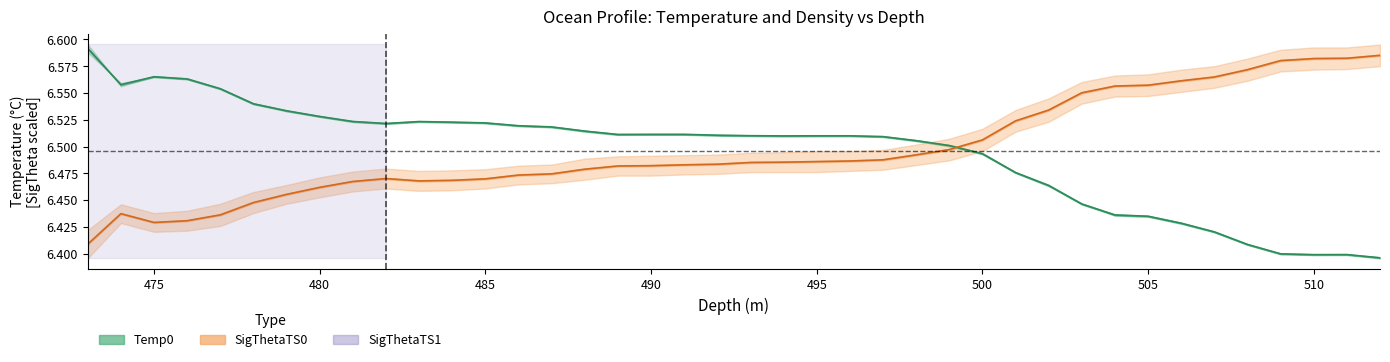

How many interior local peaks does the Temp1 series have?

2